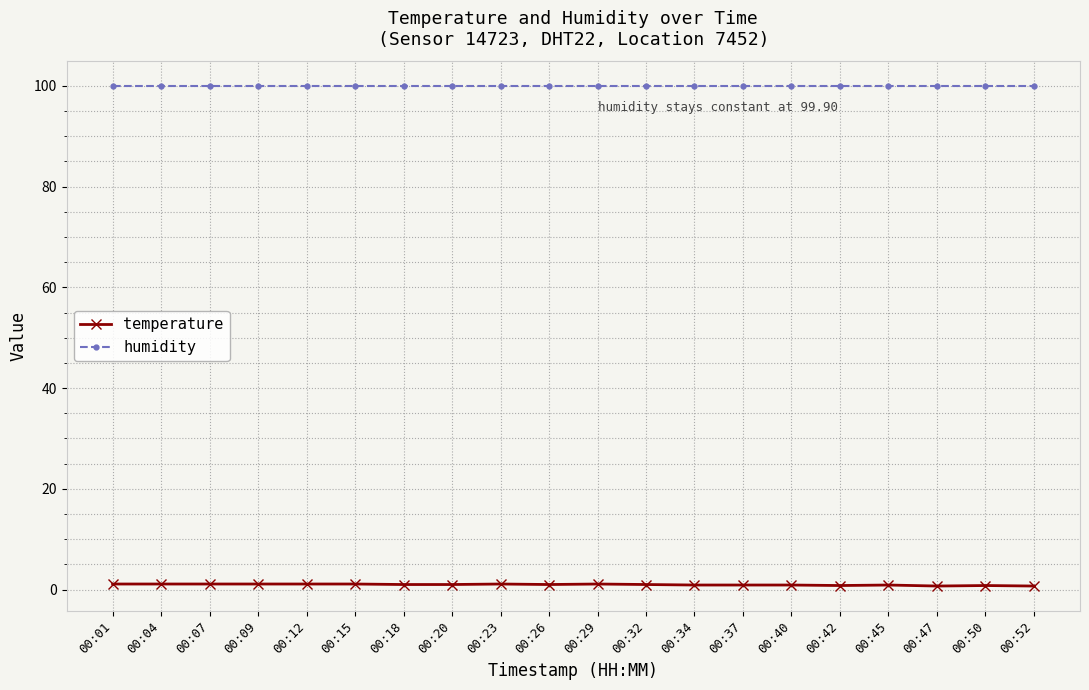

True or false: humidity and temperature intersect in this chart.

False